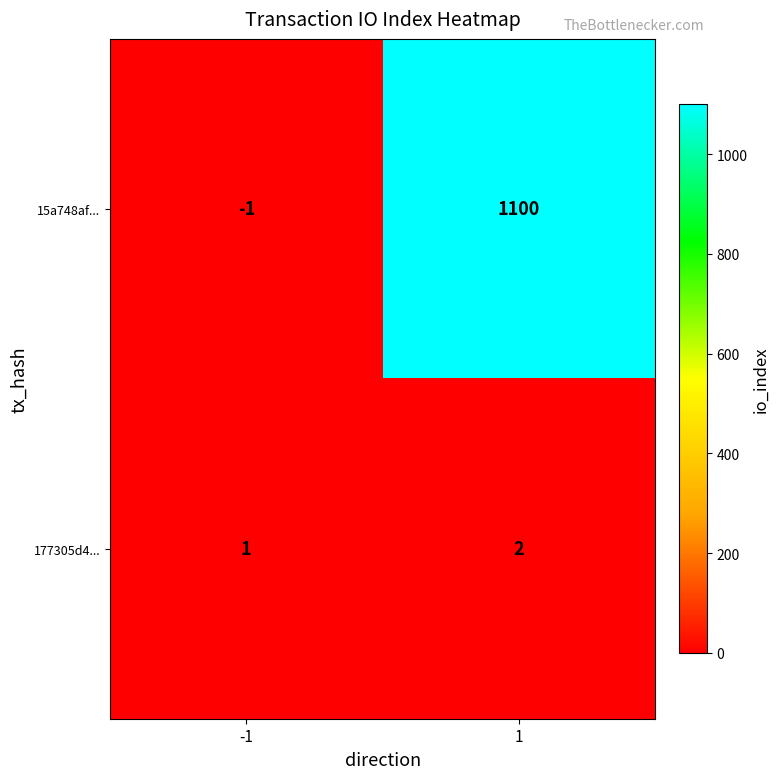

The 15a748af... series shows -1 at -1. True or false?

True